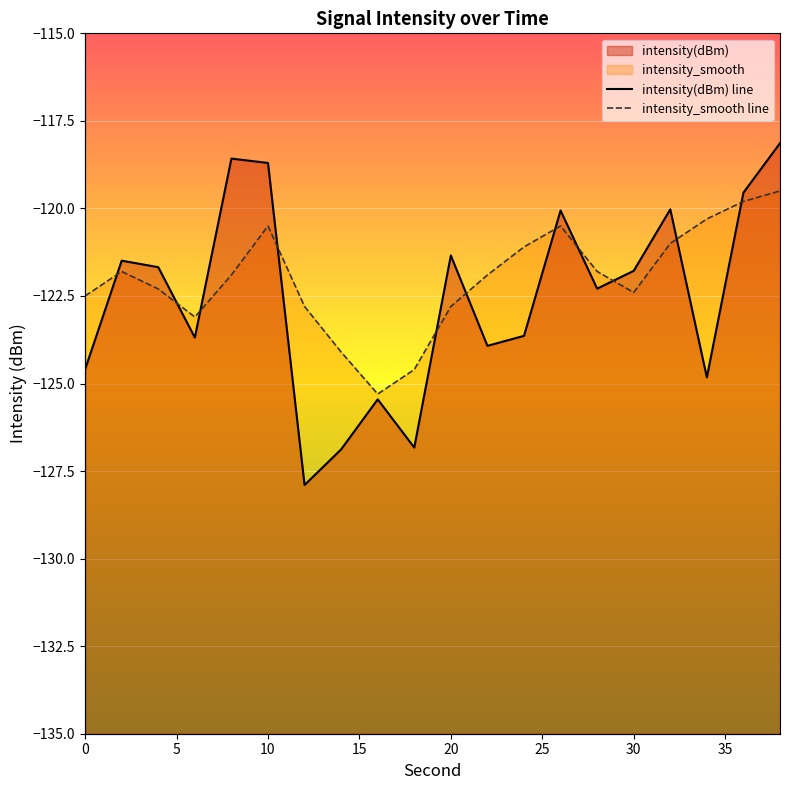

How many data points in intensity_smooth line are above -121?

5